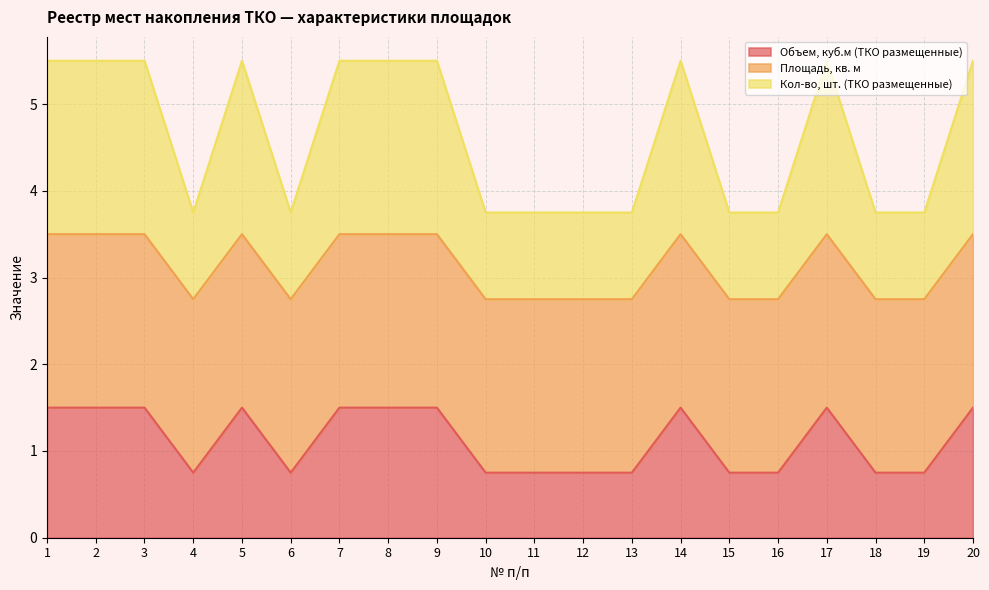

What is the minimum value shown in the chart?

0.8